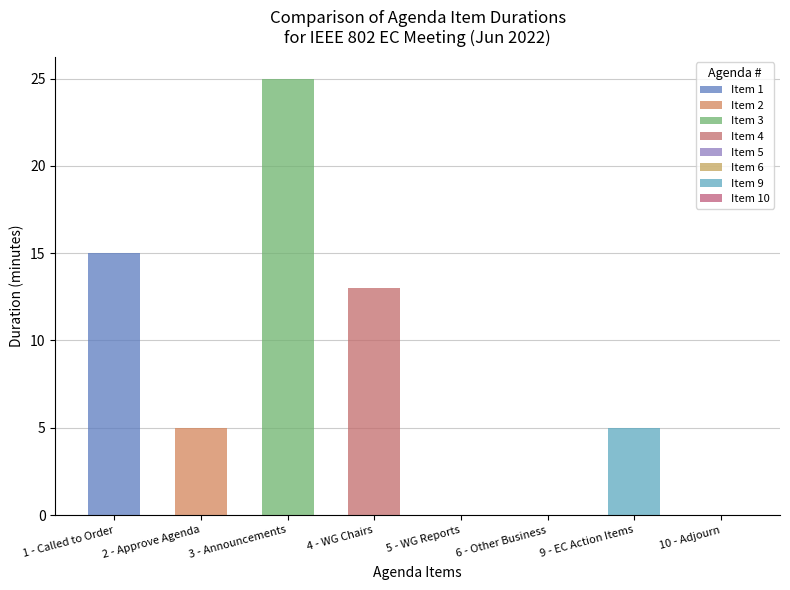

What position from the left is 4 - WG Chairs?

4